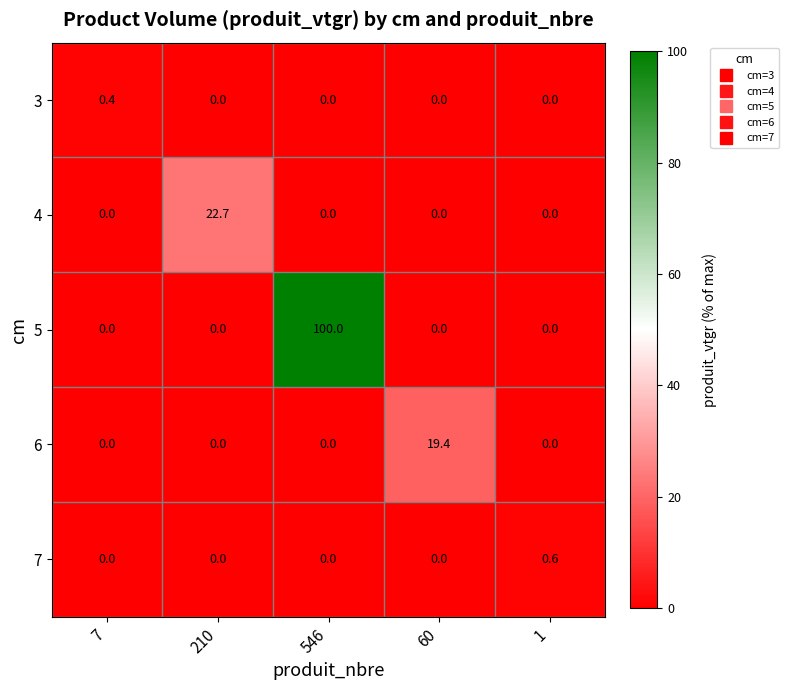

True or false: 3 has a value of 0.2 at 210.

False